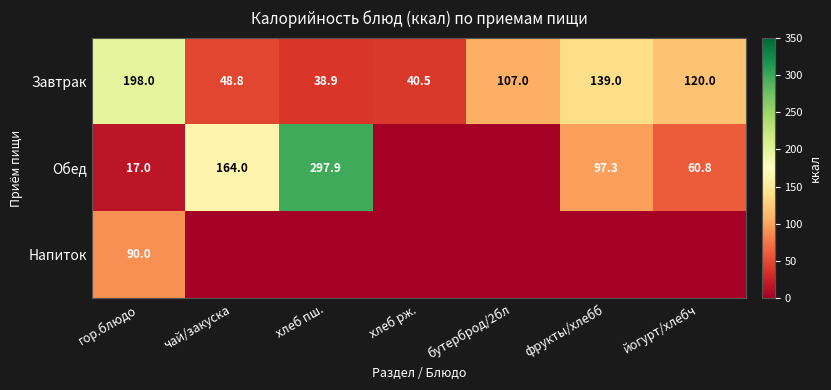

At which label does Завтрак reach its minimum?

хлеб пш.